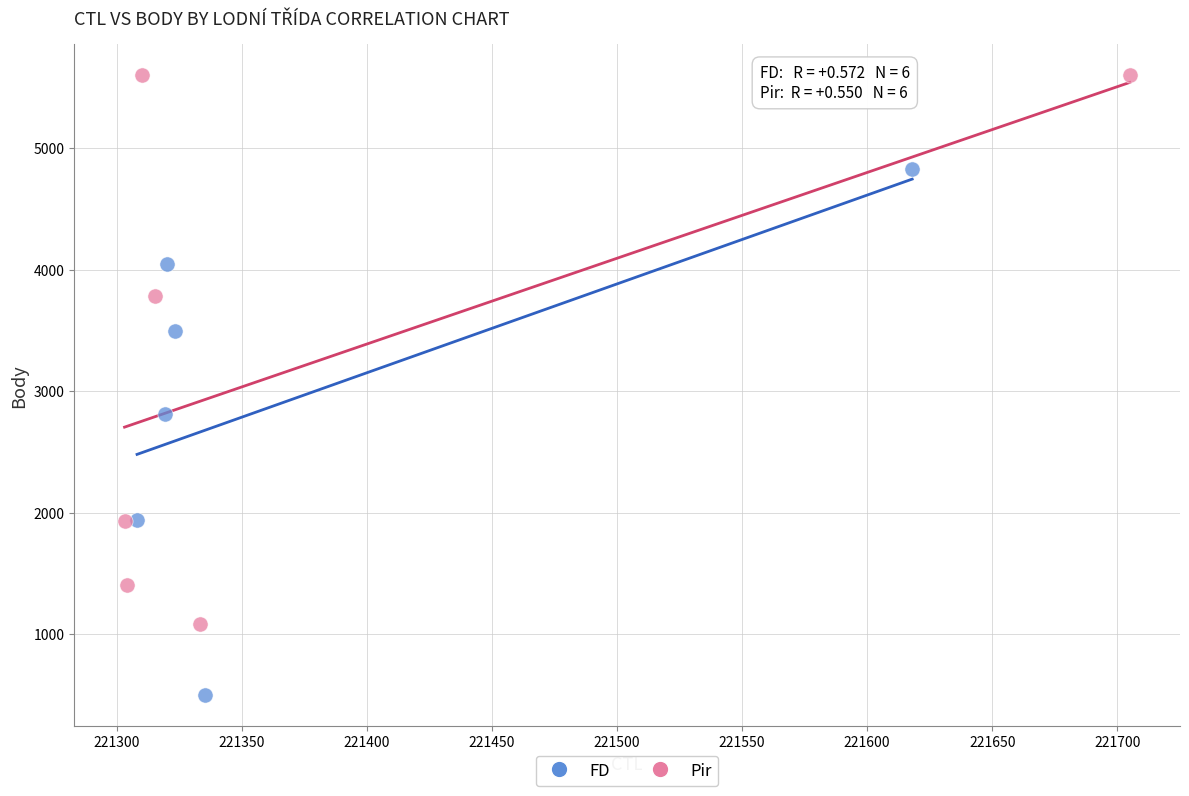

Which series reaches the minimum Y coordinate?

FD